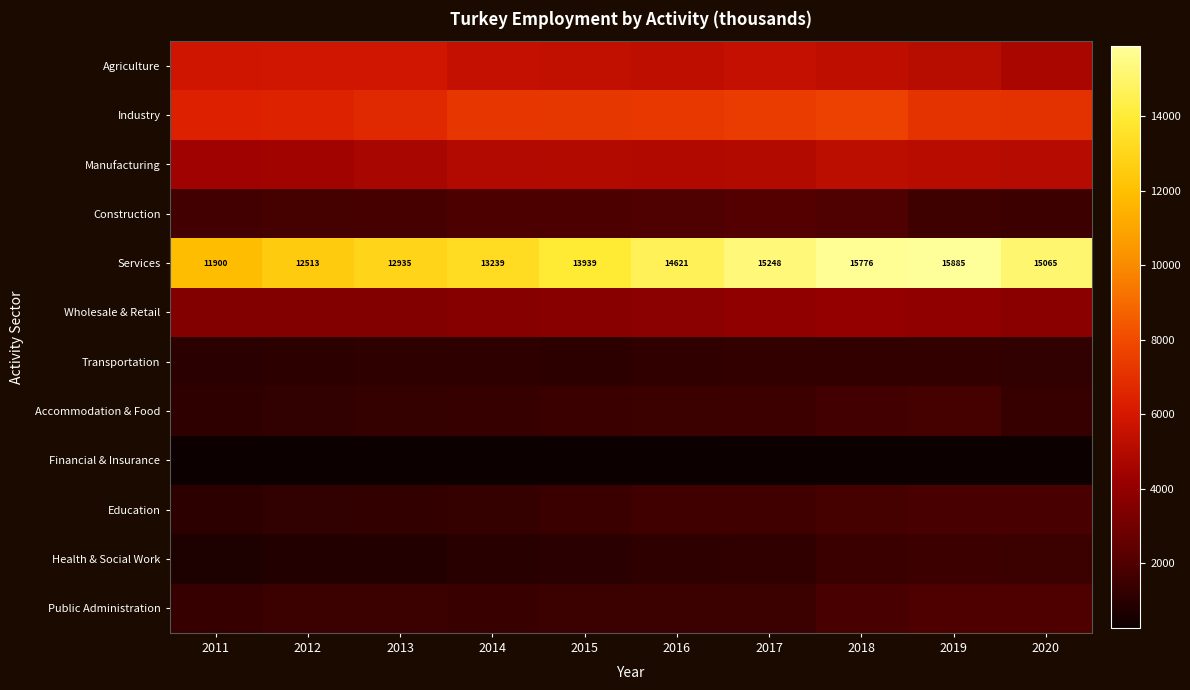

Rank the series by their maximum value, from lowest to highest.

Financial & Insurance, Transportation, Health & Social Work, Accommodation & Food, Education, Public Administration, Construction, Wholesale & Retail, Manufacturing, Agriculture, Industry, Services